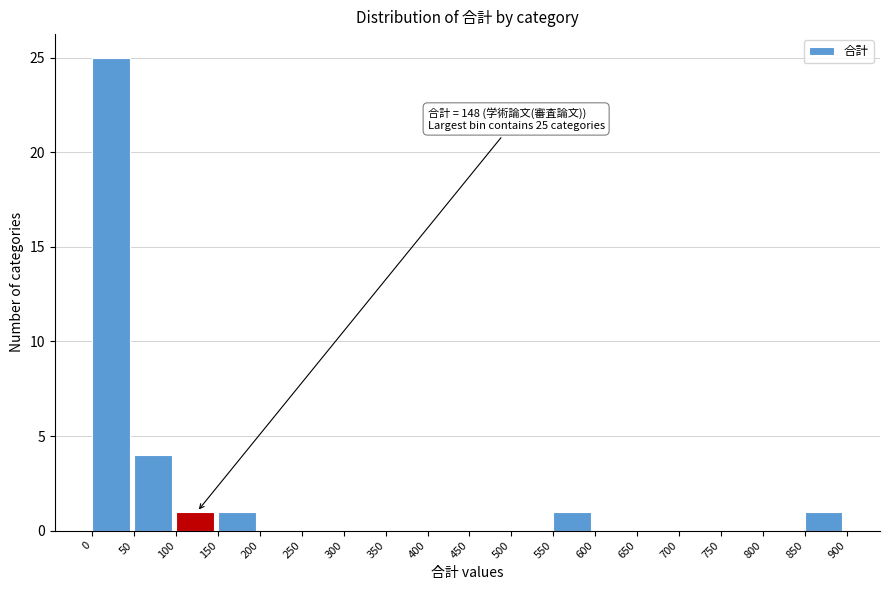

Which range on the x-axis has the tallest bar?

0 to 50